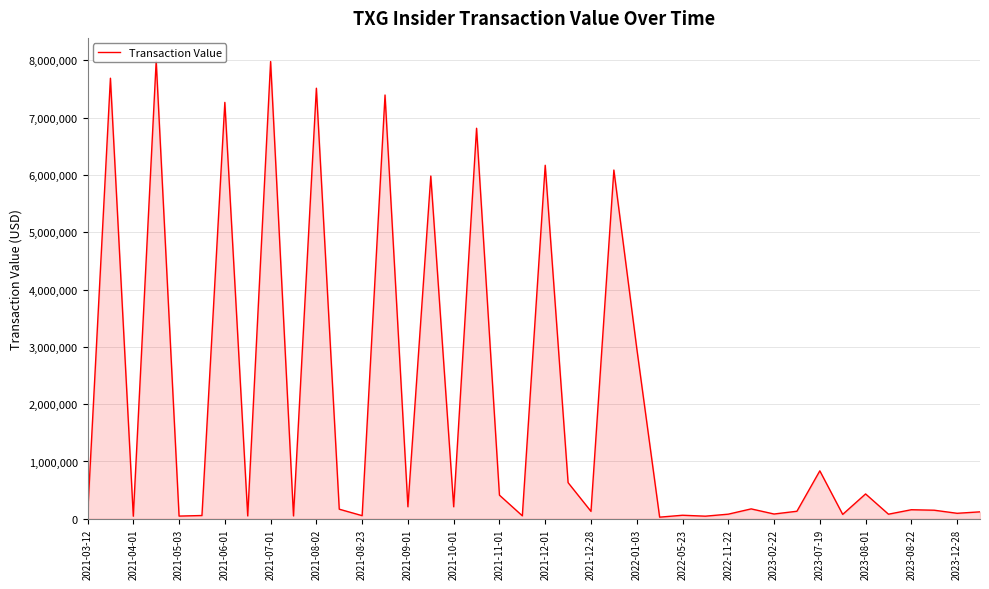

How many data points are less than 157899?

20